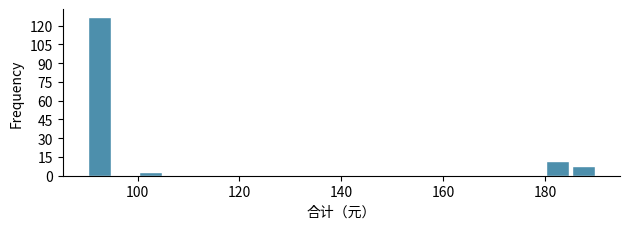

Read against the x-axis, roughly where is the centre of the tallest bar?

92